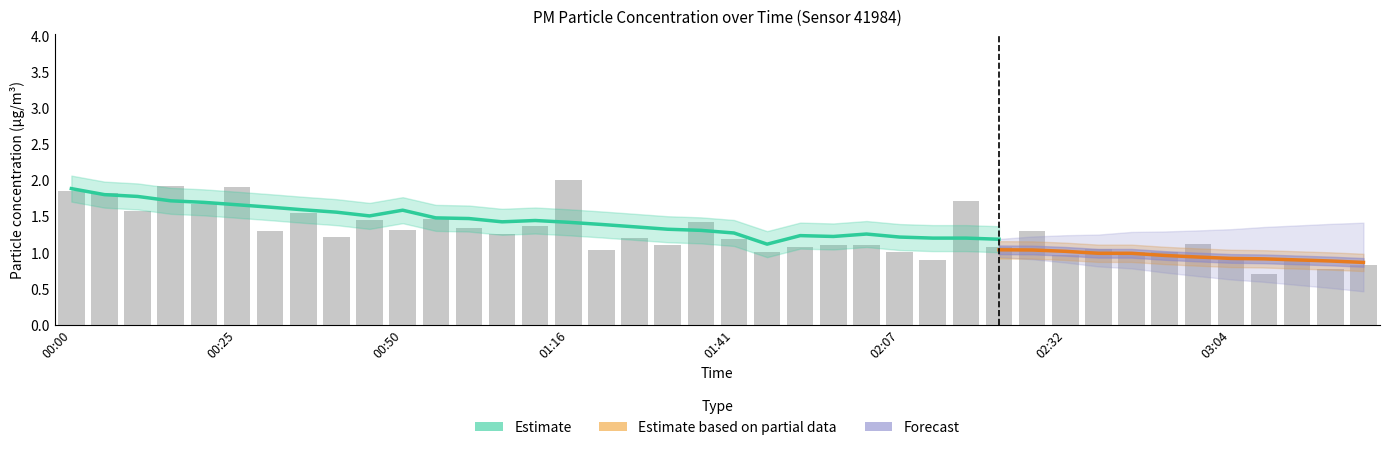

What position from the left is 02:32?

31